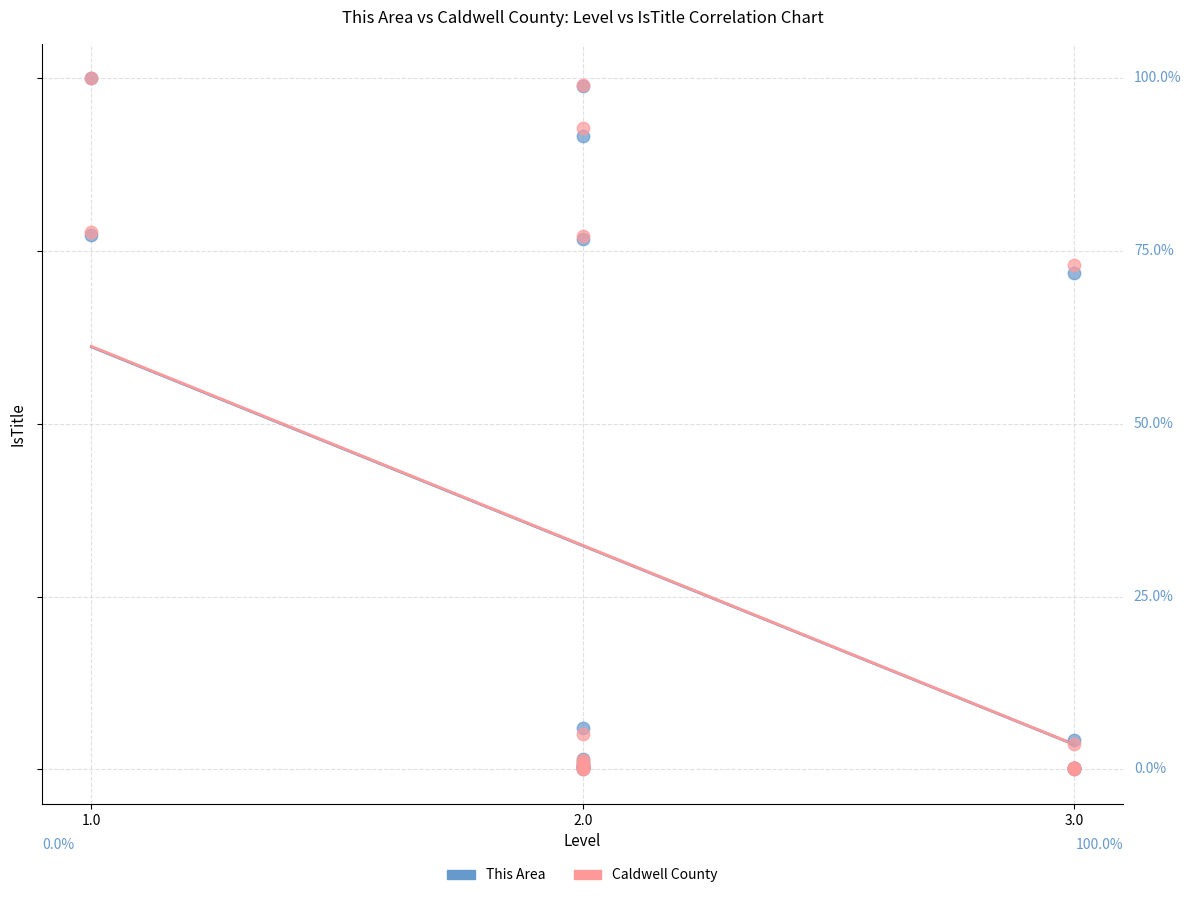

What are all the series names shown in the legend?

This Area, Caldwell County